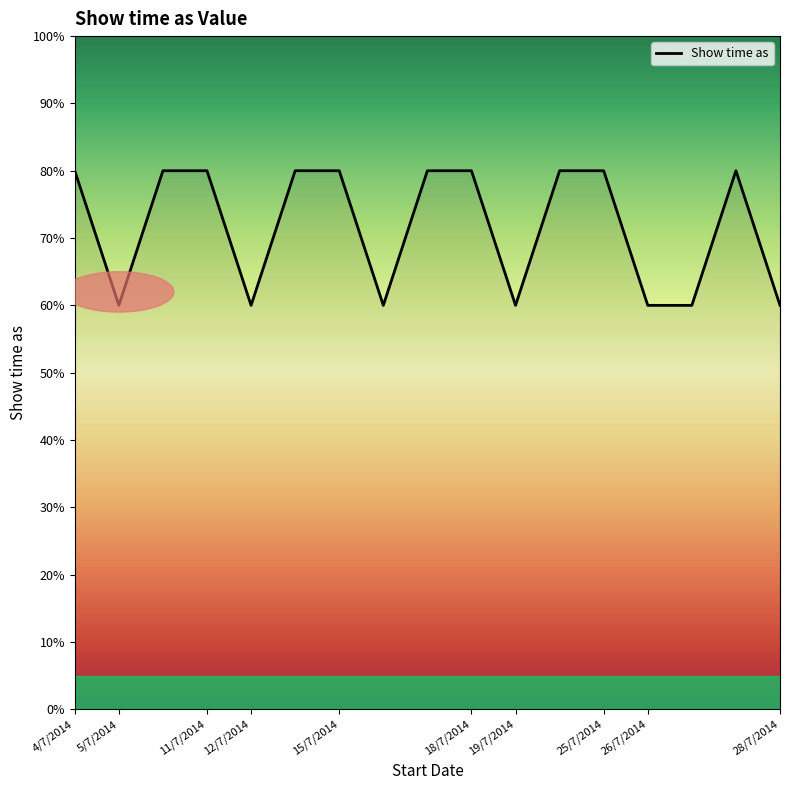

What is the minimum value shown in the chart?

60